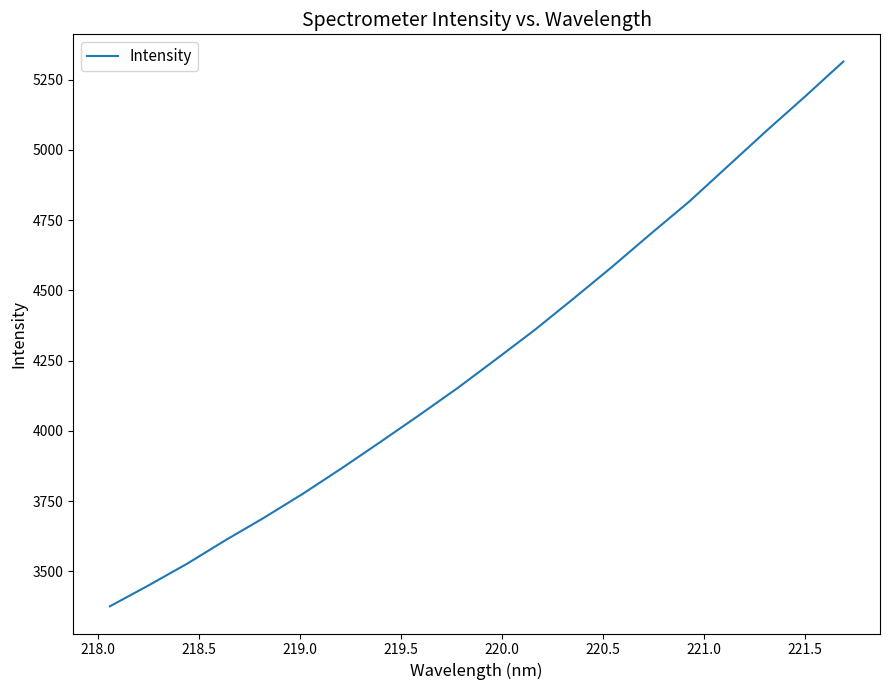

What is the maximum value shown in the chart?

5314.1